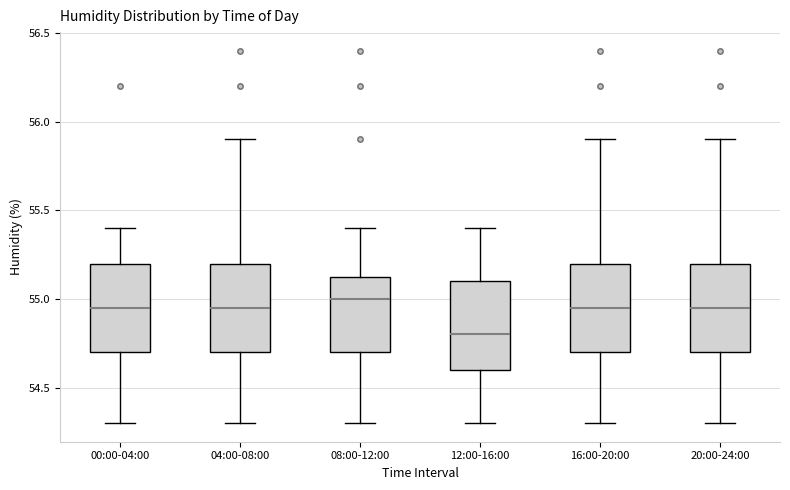

Which box has the lowest median line?

12:00-16:00